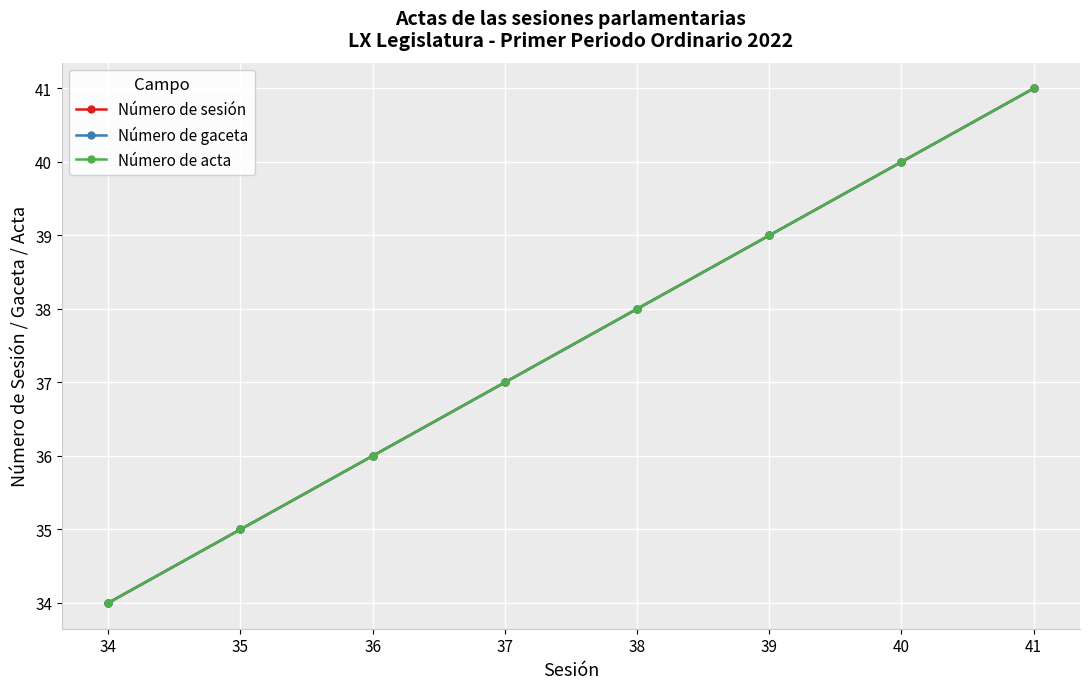

What is the average value of the Número de acta series?

38